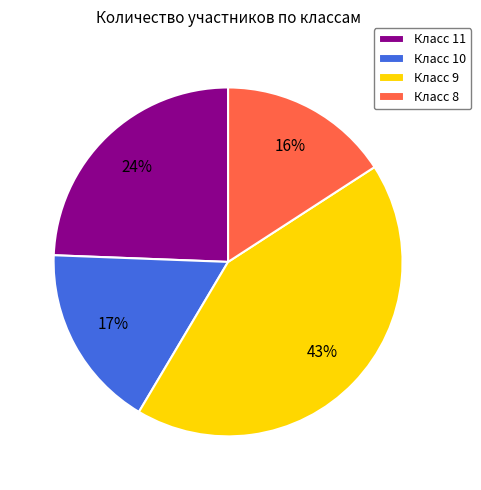

True or false: Класс 11 accounts for 24% of the total.

True